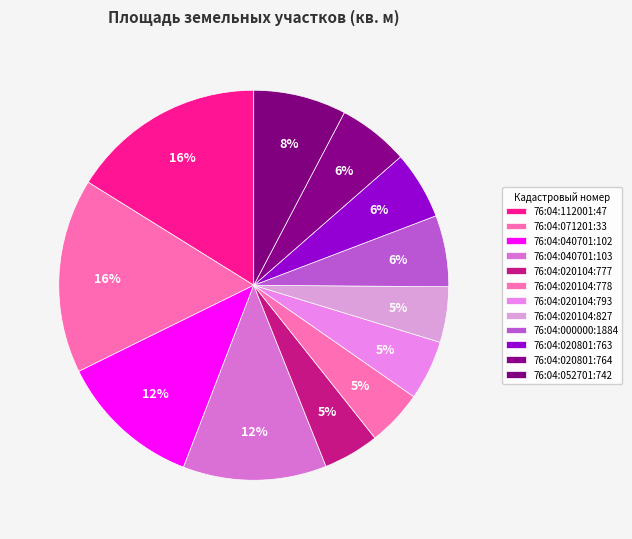

How many segments does this pie chart have?

12